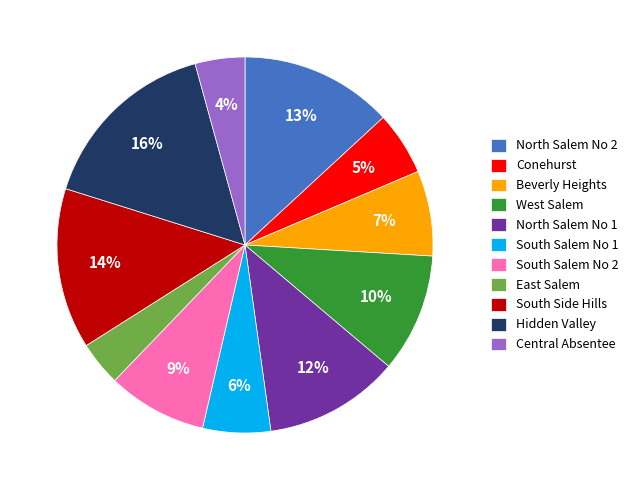

What is the largest slice in the pie chart?

Hidden Valley